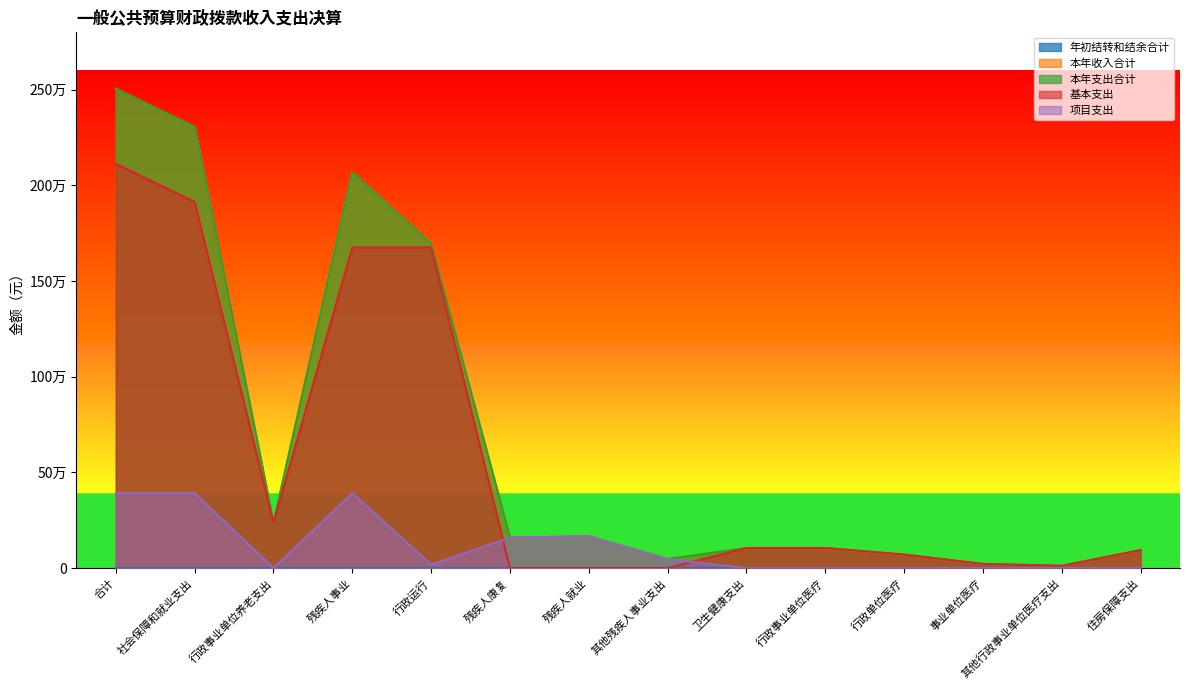

At which category is the sum across all series the highest?

合计